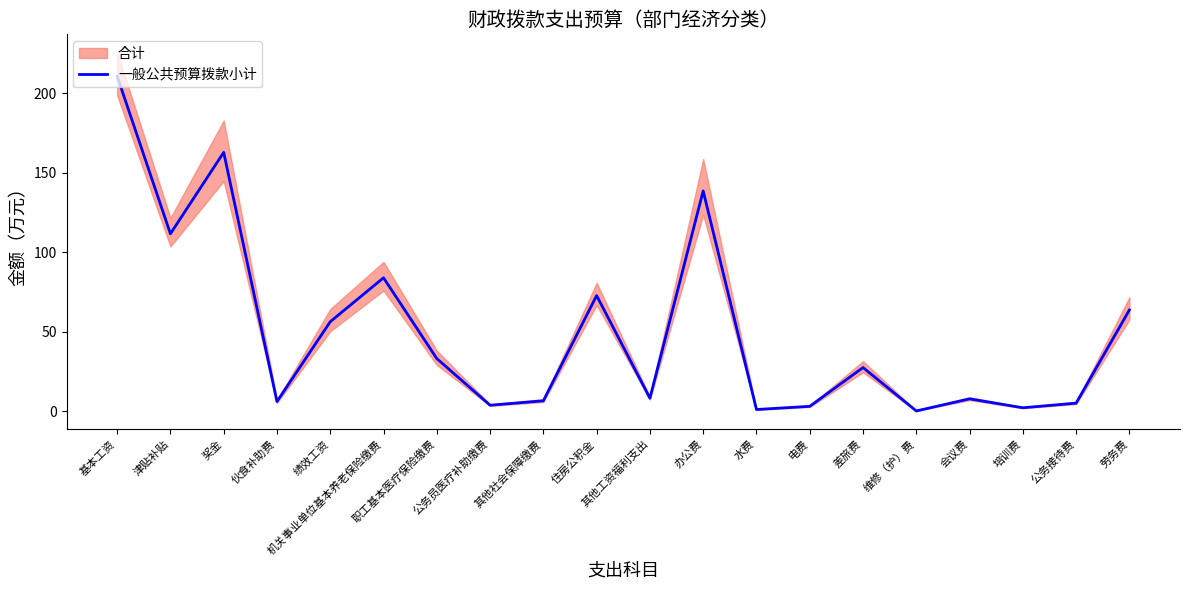

What is the change in value from 水费 to 会议费?

+6.7